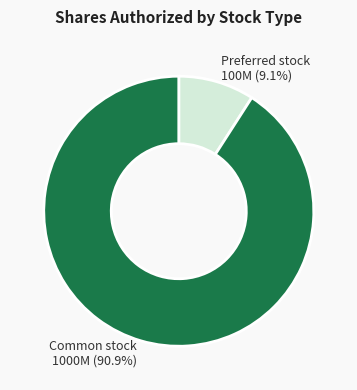

Is there any slice that represents more than half of the pie?

Yes